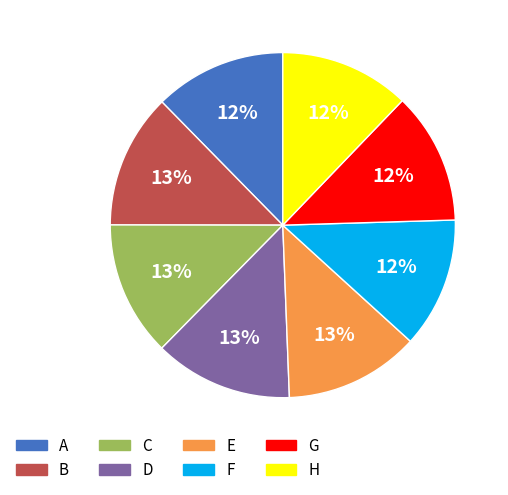

The F slice represents 12% of the pie. True or false?

True